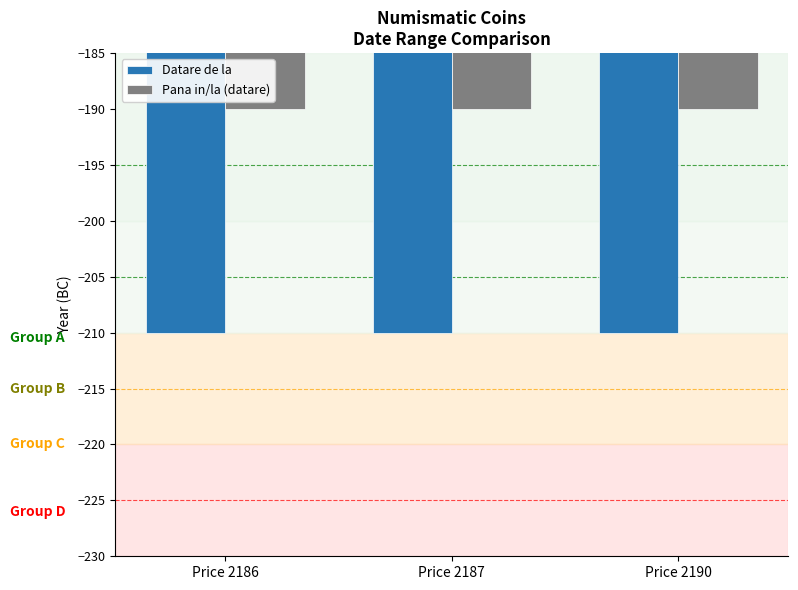

What is the difference between the highest and lowest values at Price 2190?

20